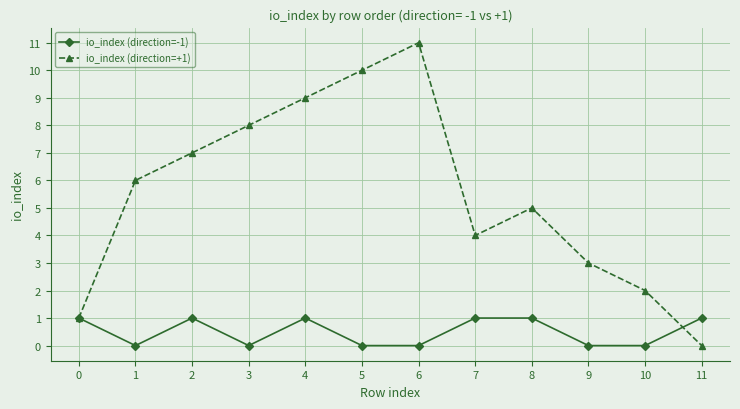

Reading left to right, list all the values displayed in this chart.

io_index (direction=-1): 0=1	1=0	2=1	3=0	4=1	5=0	6=0	7=1	8=1	9=0	10=0	11=1
io_index (direction=+1): 0=1	1=6	2=7	3=8	4=9	5=10	6=11	7=4	8=5	9=3	10=2	11=0